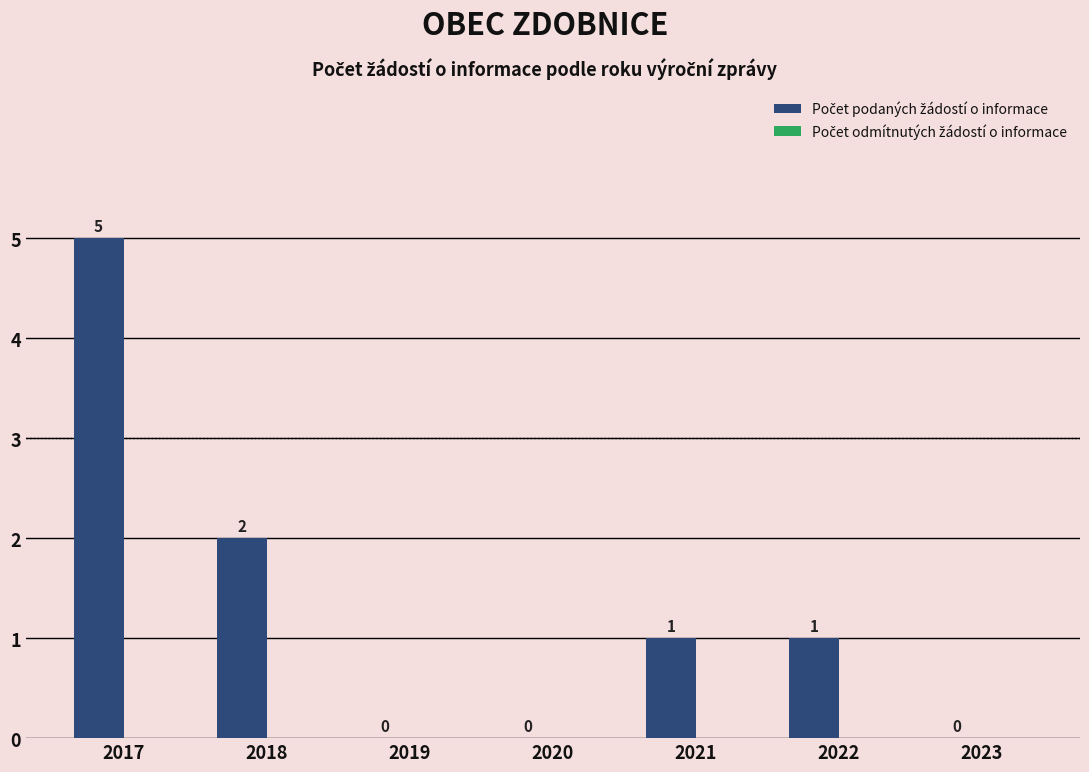

What is the sum of all values?

9